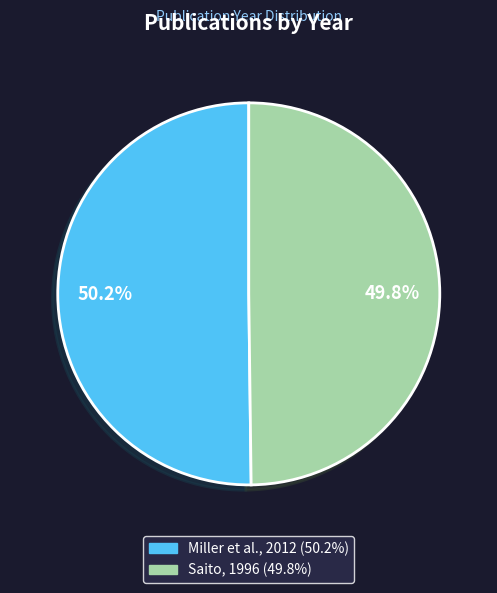

Count the number of slices in the pie.

2